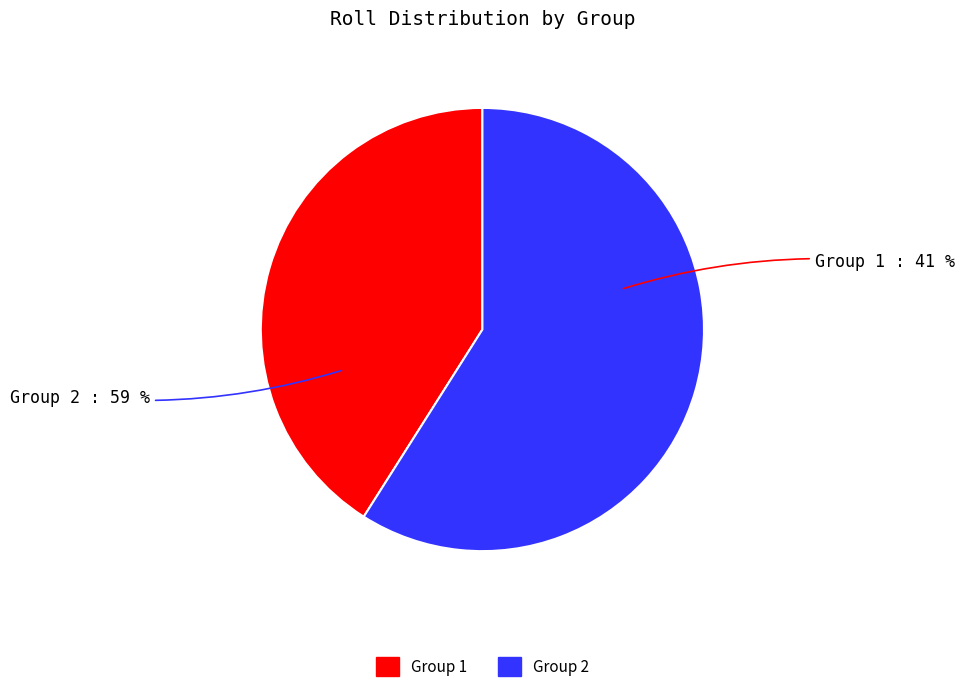

Is 9 the majority of the pie?

No